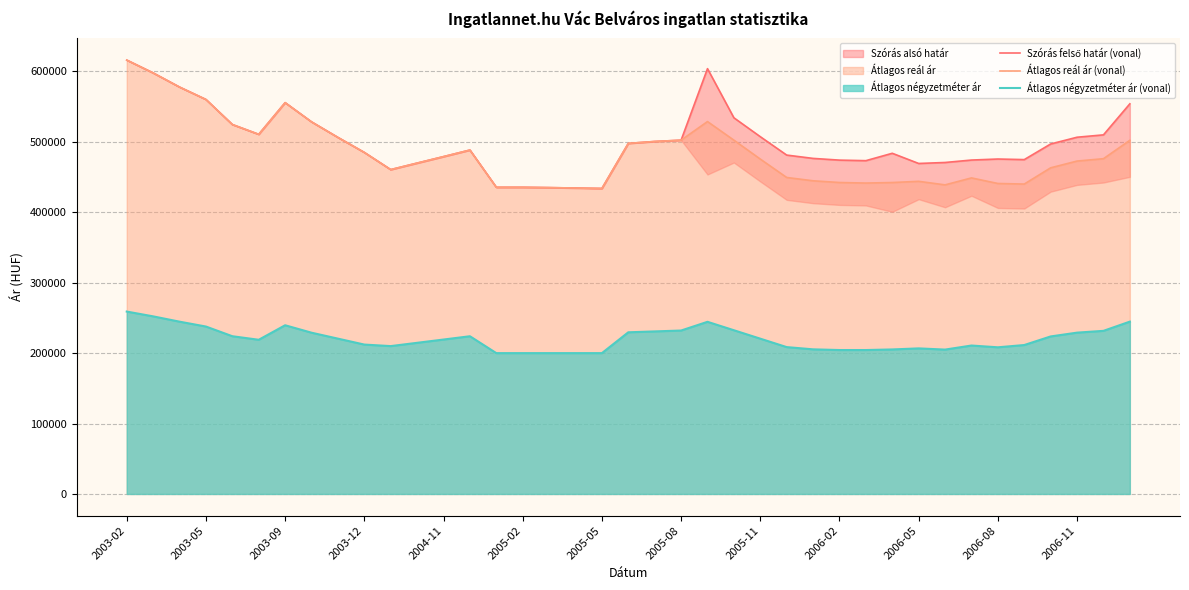

Which series has the largest range (max minus min)?

Szórás felső határ (vonal)